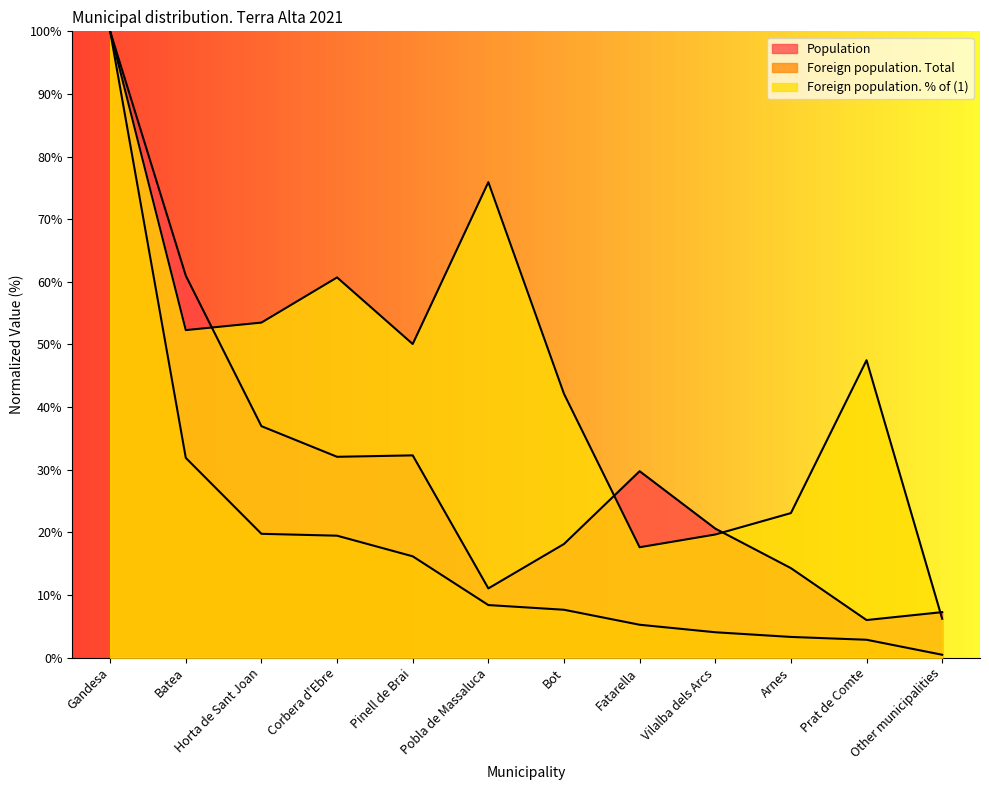

At which category is the sum across all series the highest?

Gandesa